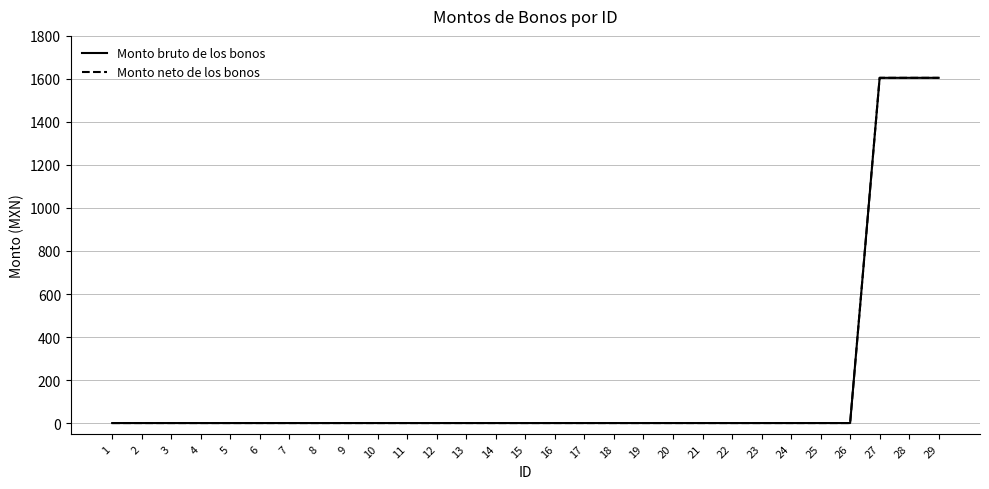

At which label is Monto bruto de los bonos closest to 802?

1